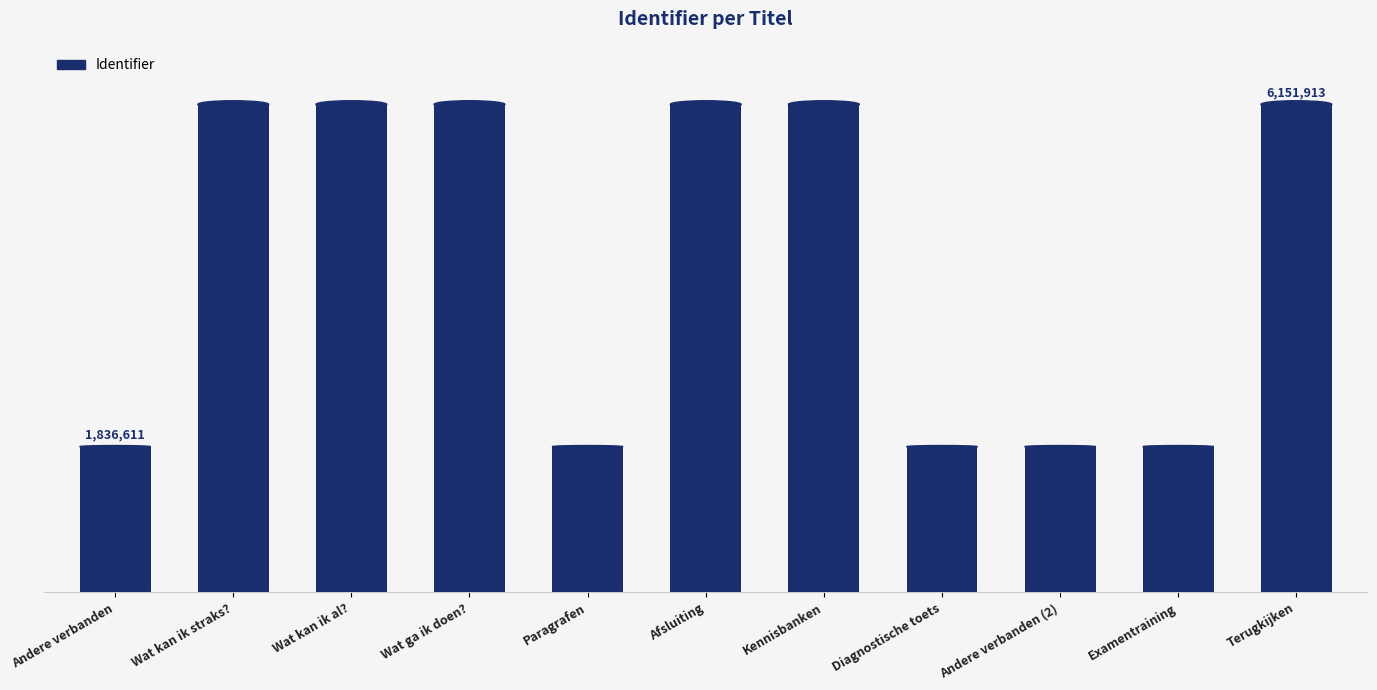

What is the greatest value displayed?

6151913